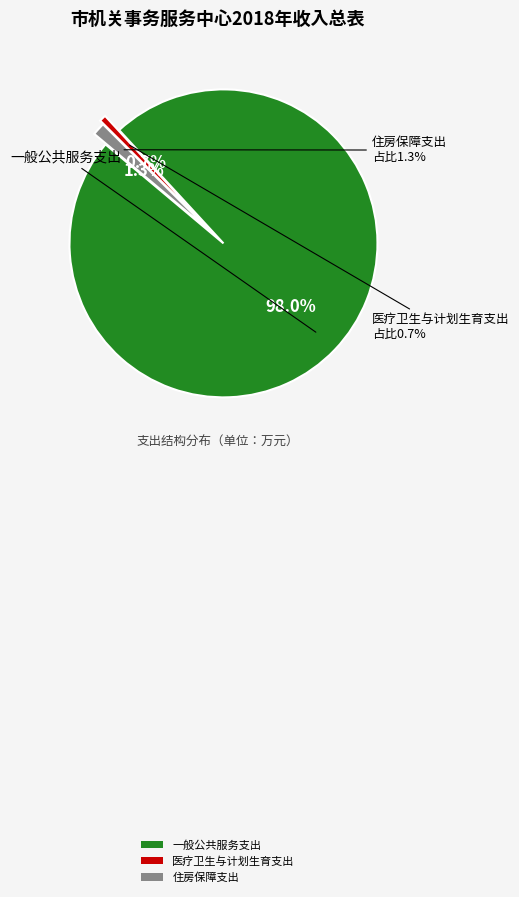

Which slice is the largest?

一般公共服务支出